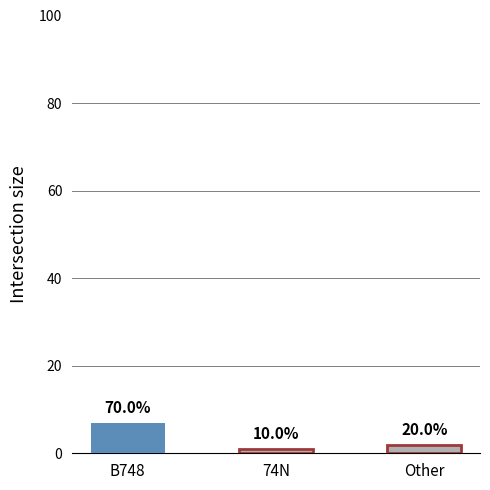

Rank the categories by value from lowest to highest.

74N, Other, B748